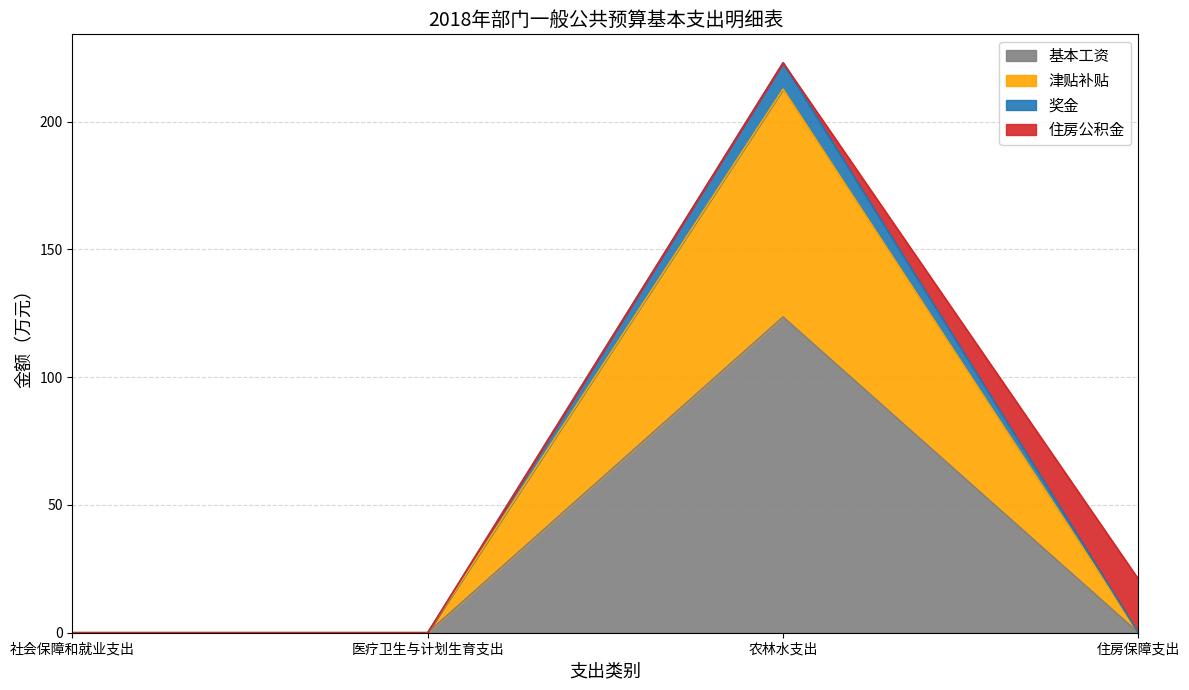

Rank the categories by 津贴补贴 value from lowest to highest.

社会保障和就业支出, 医疗卫生与计划生育支出, 住房保障支出, 农林水支出